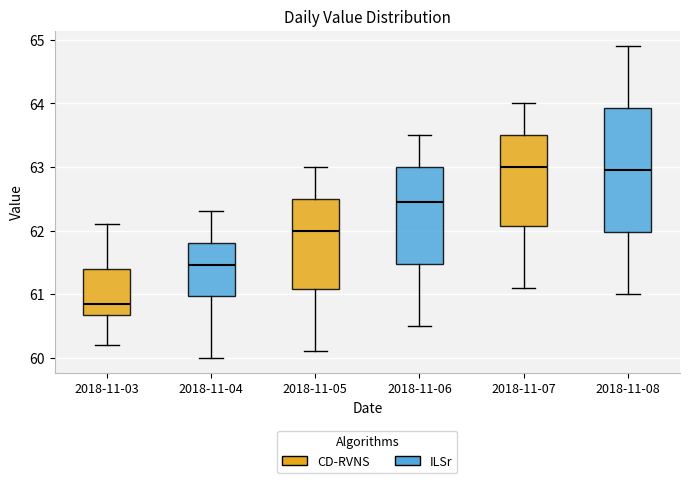

Reading left to right, read every box against the y-axis: the position of its median line, the range the box covers, and the ends of its whiskers. The values are not printed on the chart, so give them approximately, as read against the axis.

2018-11-03: median 60.9, box 60.7 to 61.4, whiskers 60.2 to 62.1
2018-11-04: median 61.5, box 61.0 to 61.8, whiskers 60.0 to 62.3
2018-11-05: median 62.0, box 61.1 to 62.5, whiskers 60.1 to 63.0
2018-11-06: median 62.5, box 61.5 to 63.0, whiskers 60.5 to 63.5
2018-11-07: median 63.0, box 62.1 to 63.5, whiskers 61.1 to 64.0
2018-11-08: median 63.0, box 62.0 to 63.9, whiskers 61.0 to 64.9